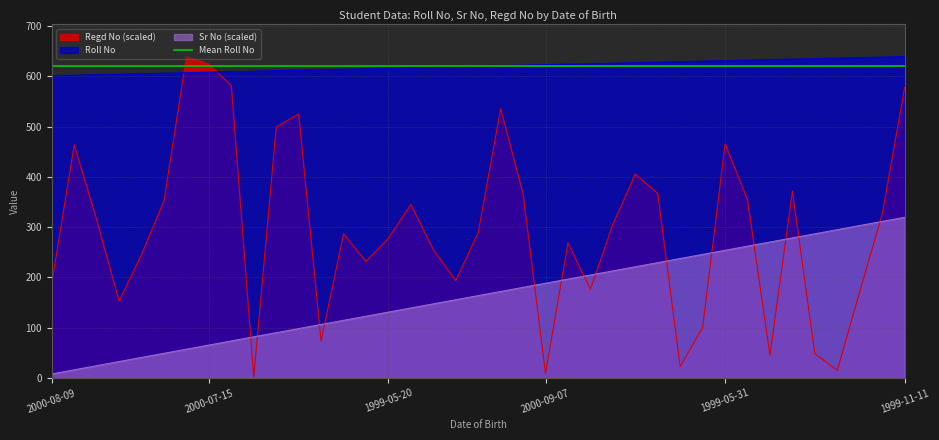

How many values in the Regd No series exceed 289?

20